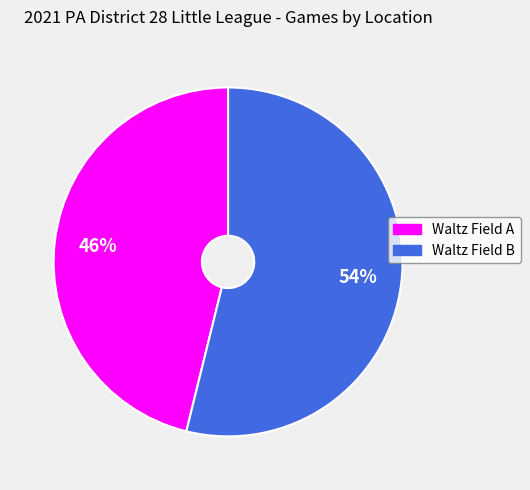

What is the largest slice in the pie chart?

Waltz Field B